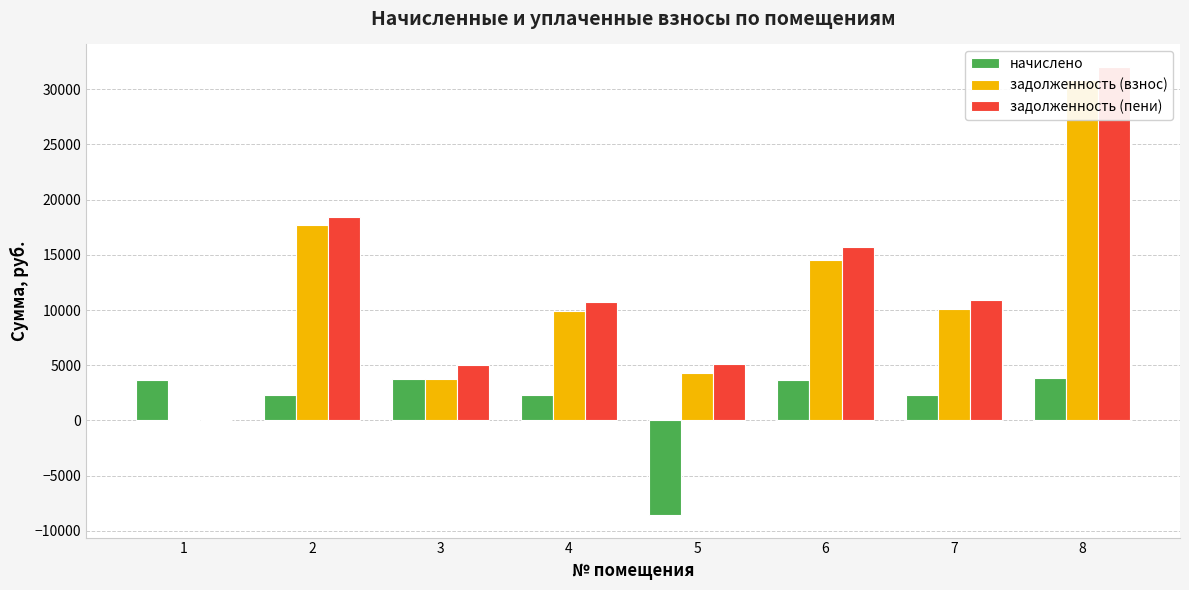

The value of задолженность (пени) at 3 is 8746.9. True or false?

False